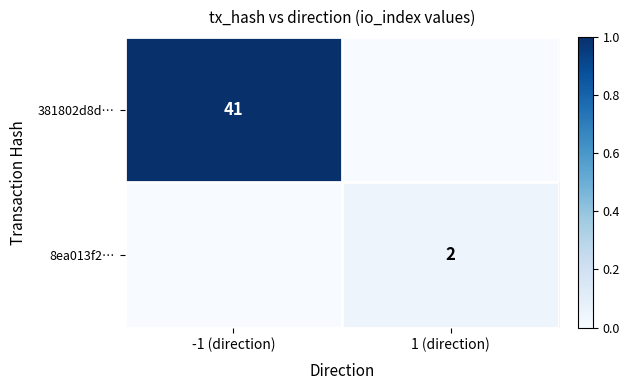

True or false: 381802d8d… has a value of 0 at 1 (direction).

True